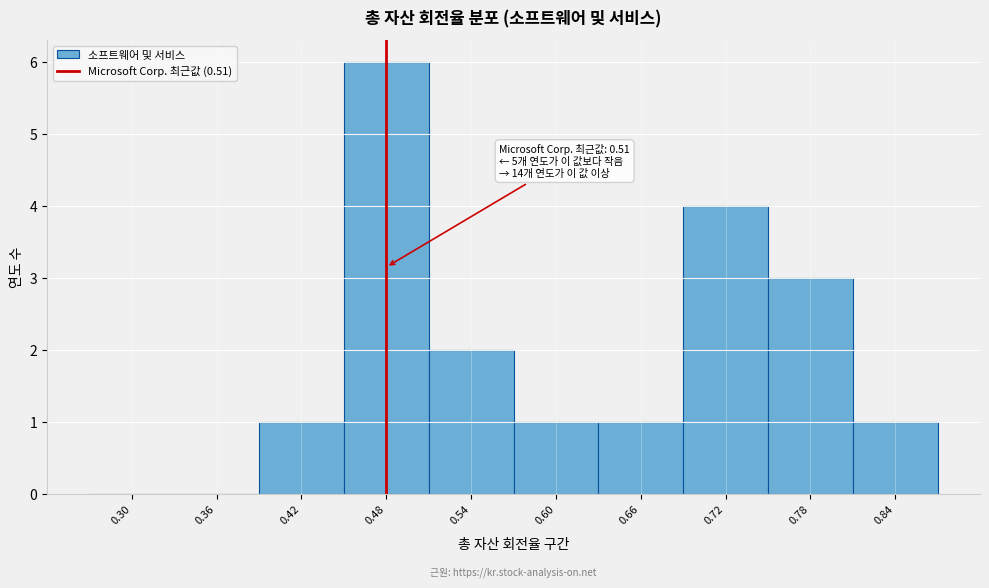

Reading left to right, transcribe all the data shown in this chart.

0.30=0	0.36=0	0.42=1	0.48=6	0.54=2	0.60=1	0.66=1	0.72=4	0.78=3	0.84=1